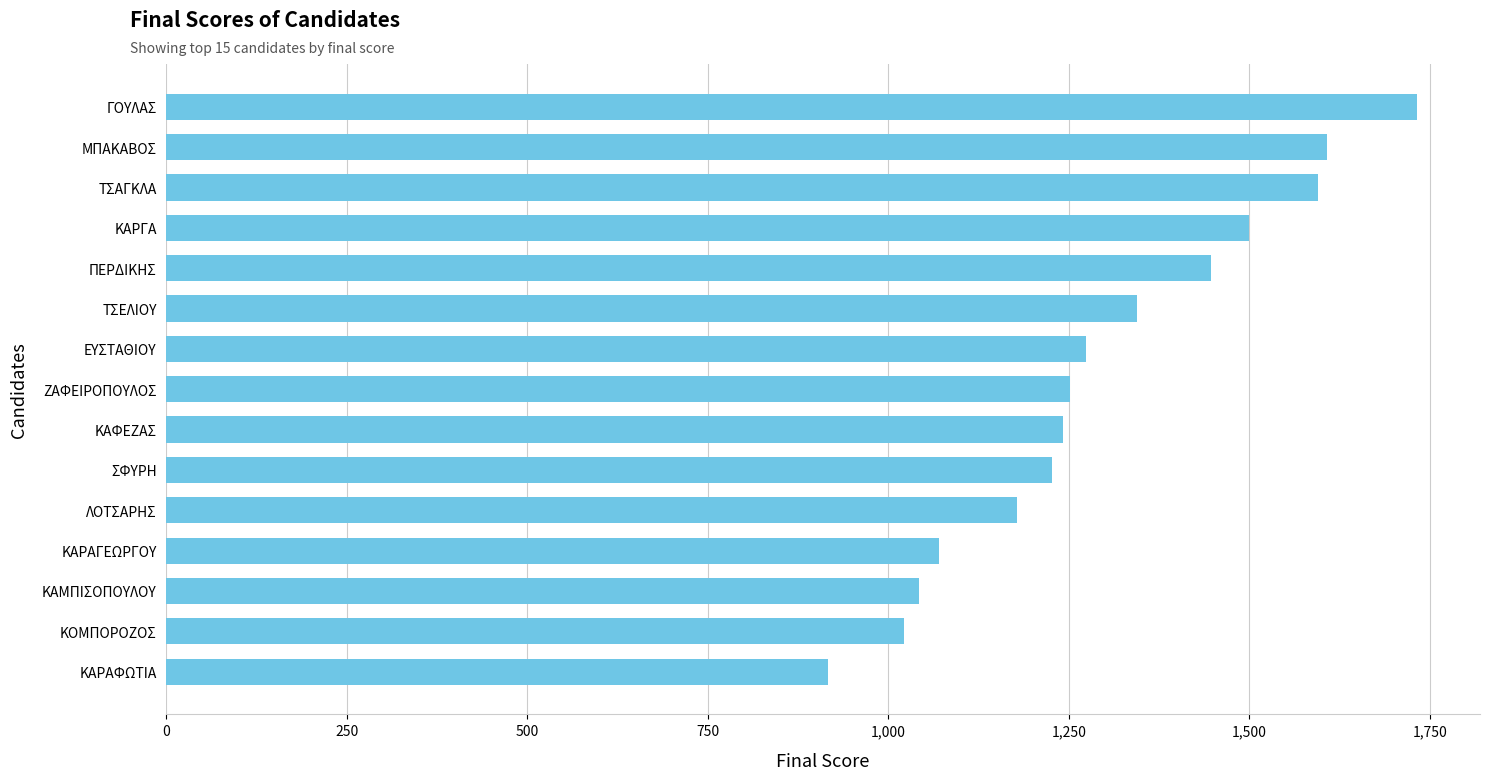

Read the value at ΕΥΣΤΑΘΙΟΥ.

1274.3